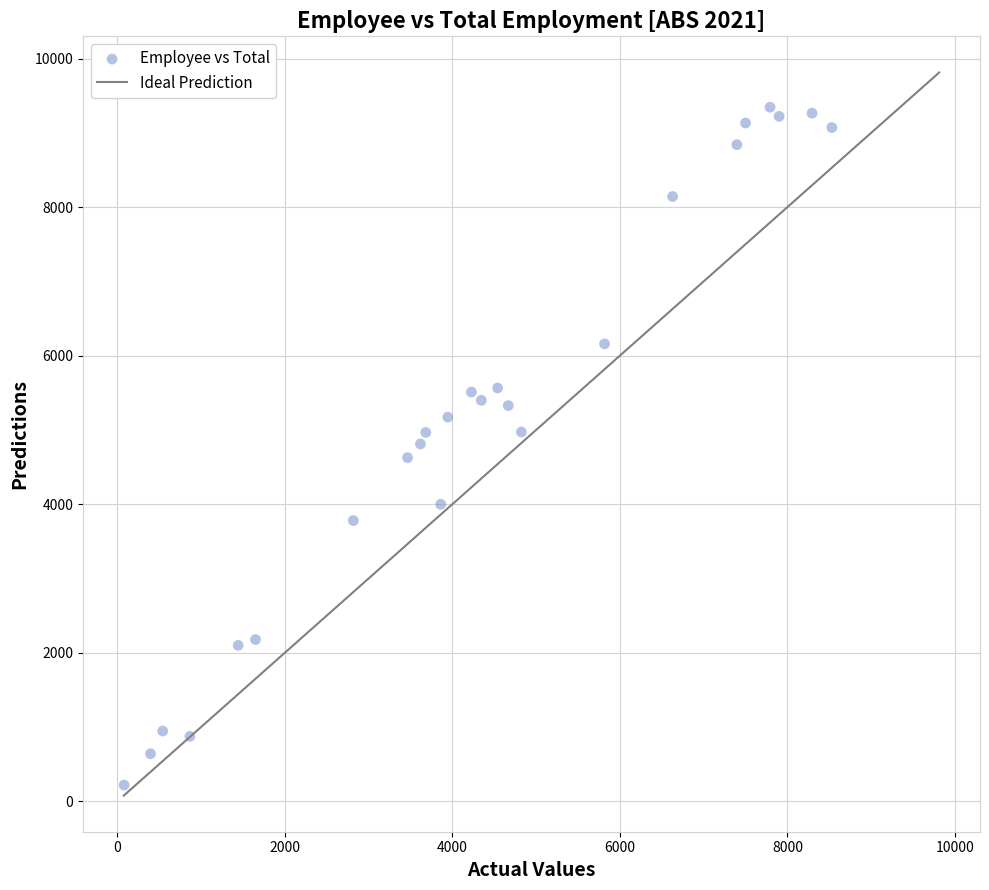

What is the range of X values (max minus min)?

8451